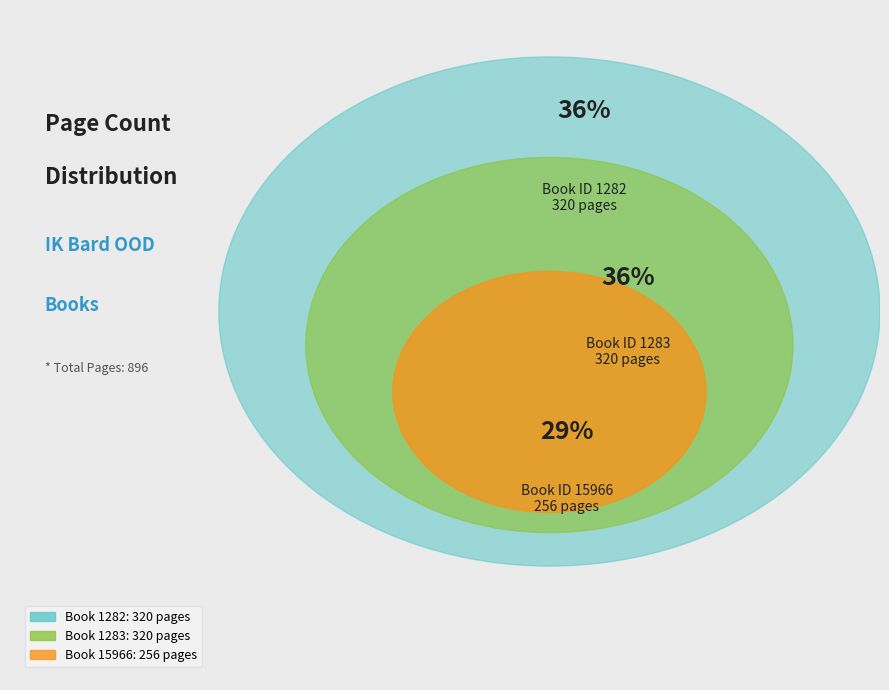

The 1282 slice represents 22% of the pie. True or false?

False